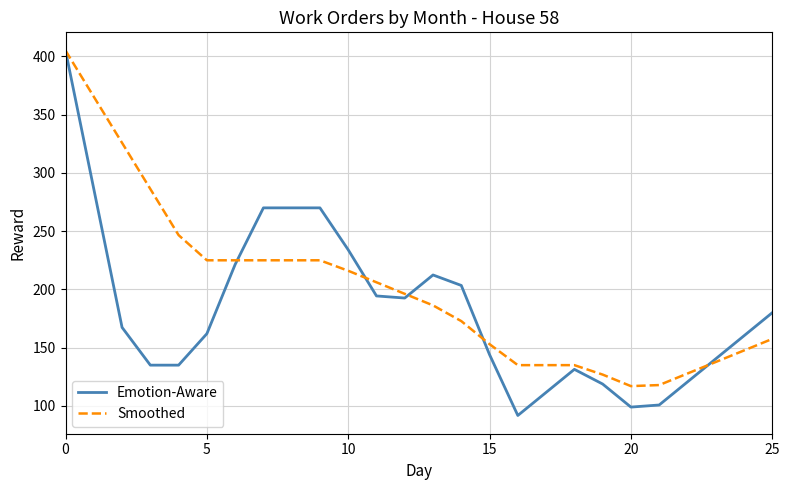

True or false: Smoothed and Emotion-Aware intersect in this chart.

True